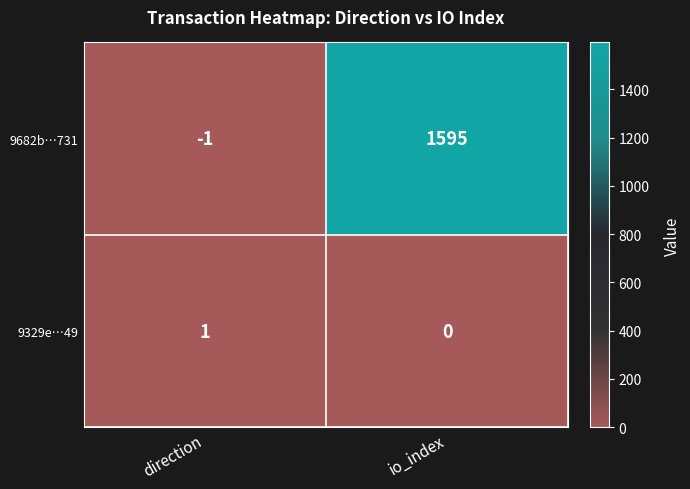

Which label corresponds to the largest value in the chart?

io_index